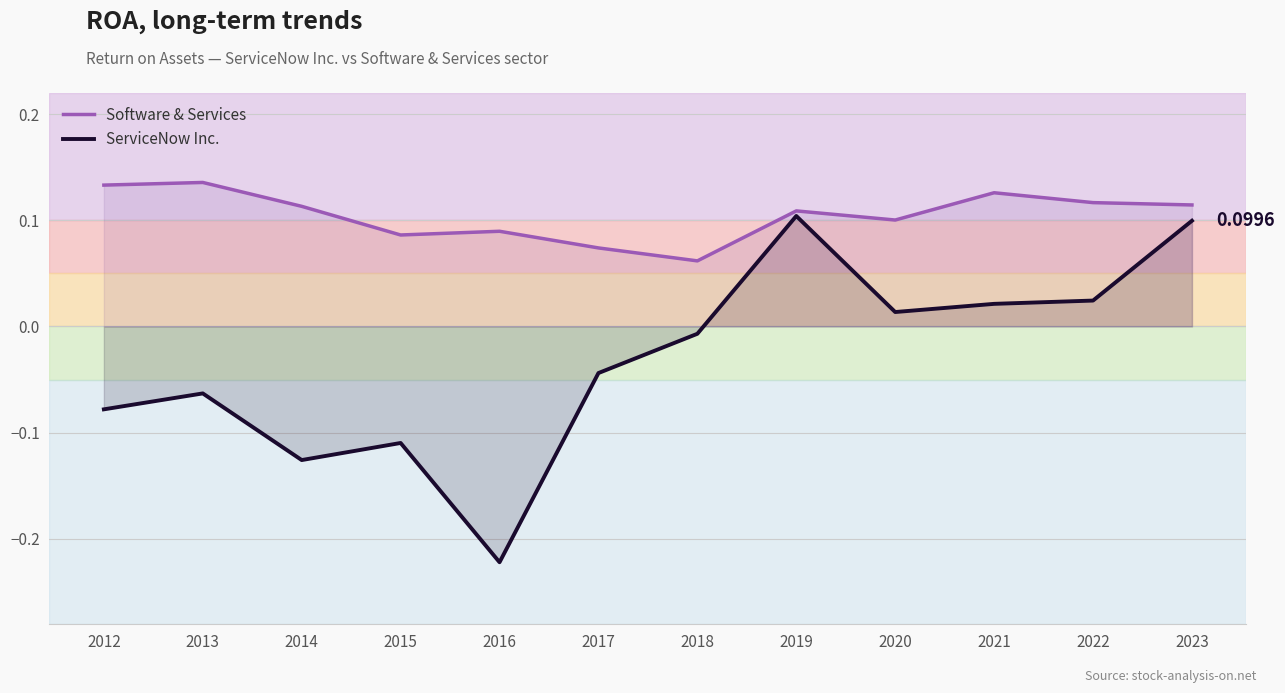

What is the value of the Software & Services point at the 10th from the left?

0.1